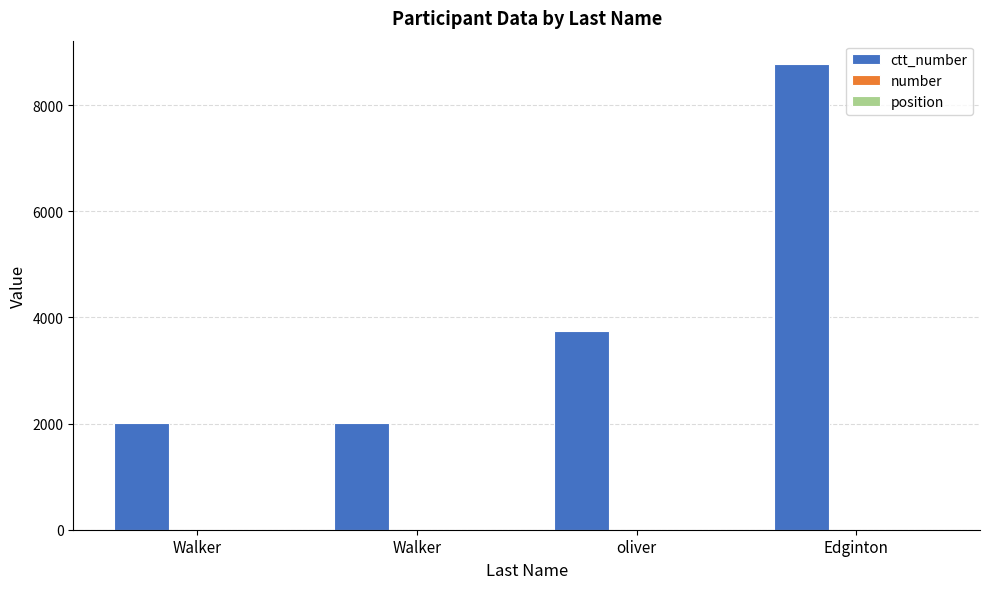

What is the difference between the maximum and second lowest values in the ctt_number series?

6767